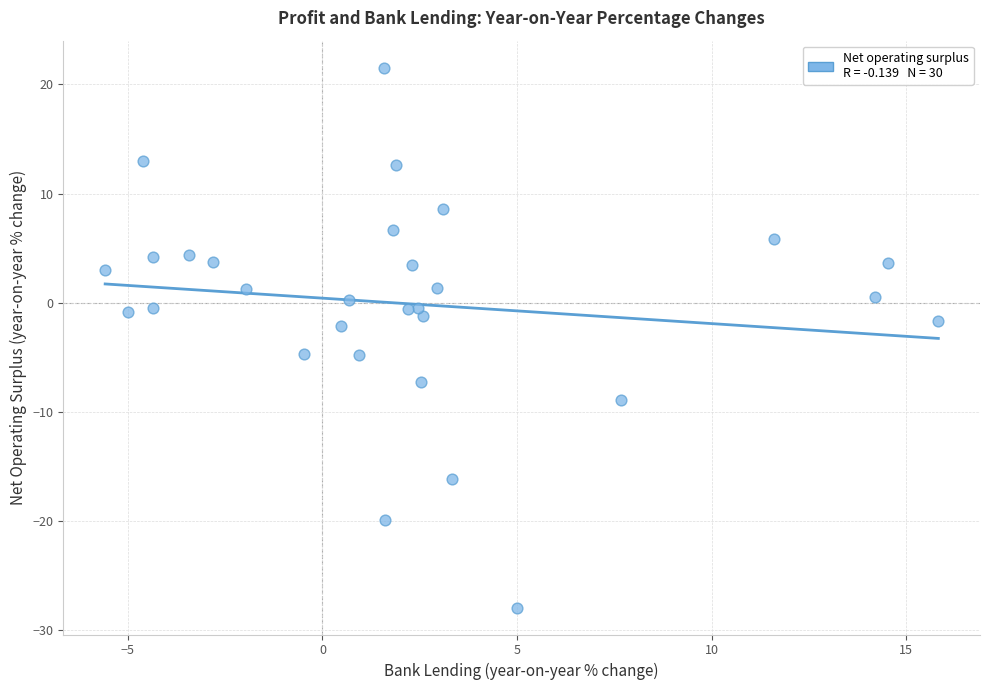

What is the range of Y values (max minus min)?

49.5